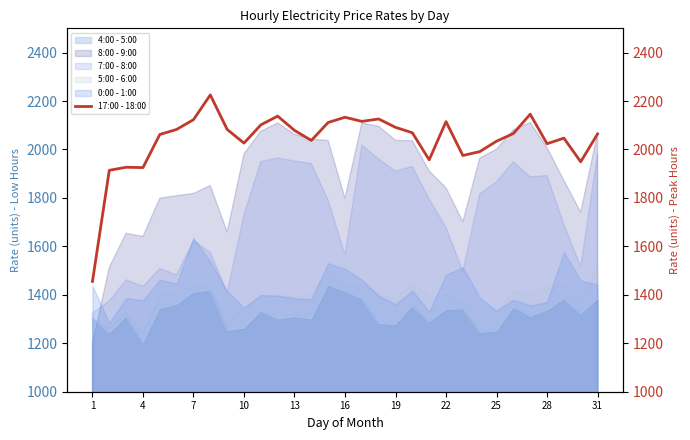

True or false: 7:00 - 8:00 and 8:00 - 9:00 intersect in this chart.

True